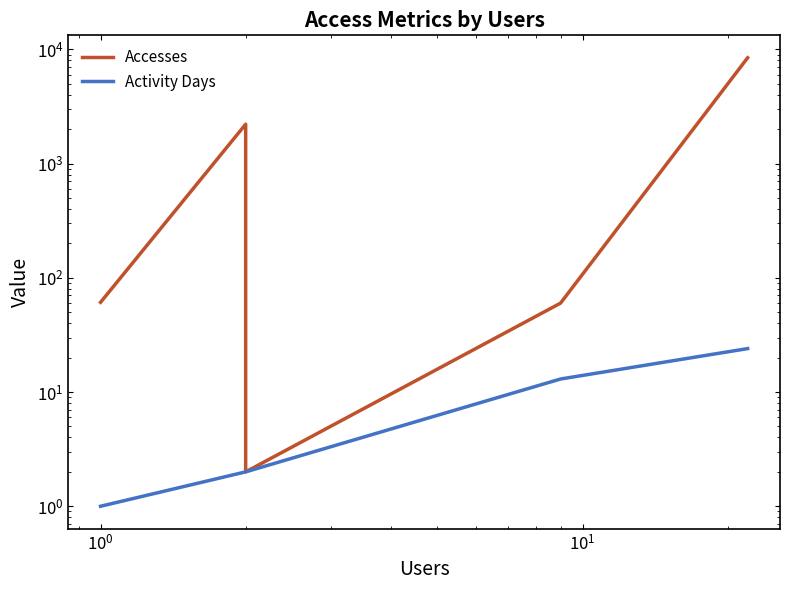

What is the greatest value displayed?

8437